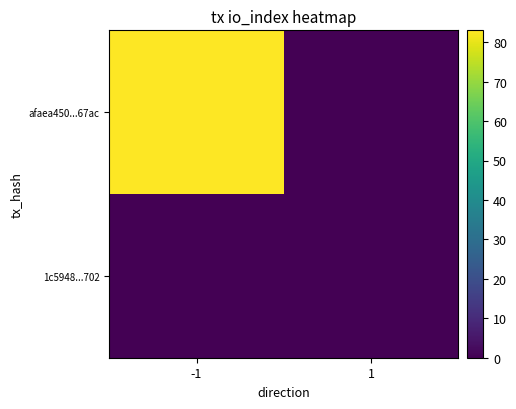

Reading right to left, extract all data points from this chart.

afaea450...67ac: 1=0	-1=83
1c5948...702: 1=0	-1=0